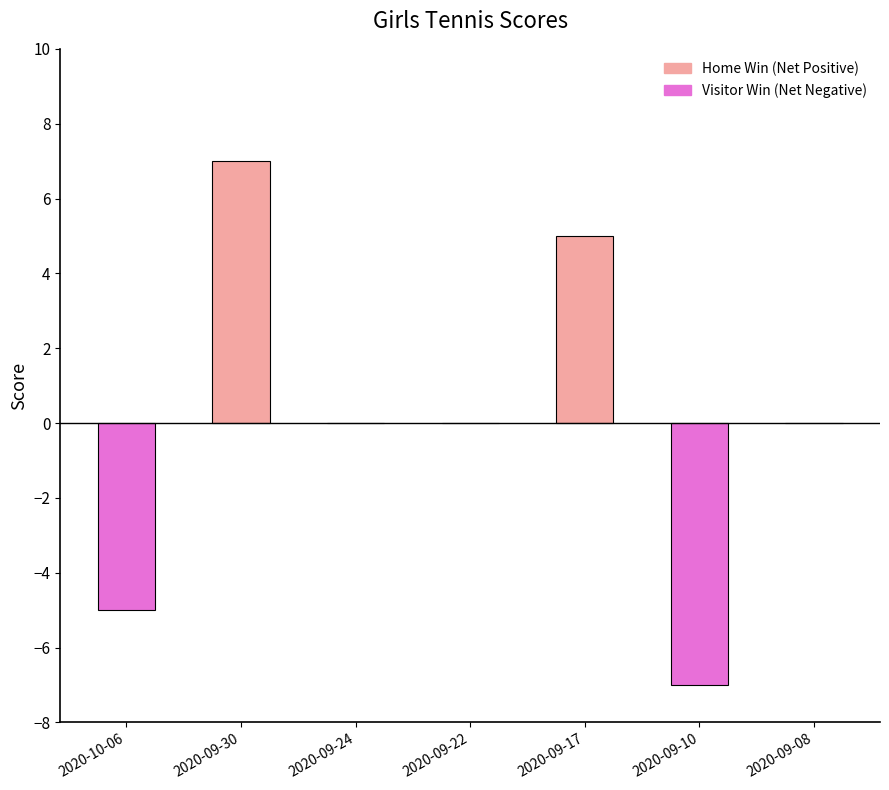

The chart shows a value of 5 at 2020-09-08. True or false?

False